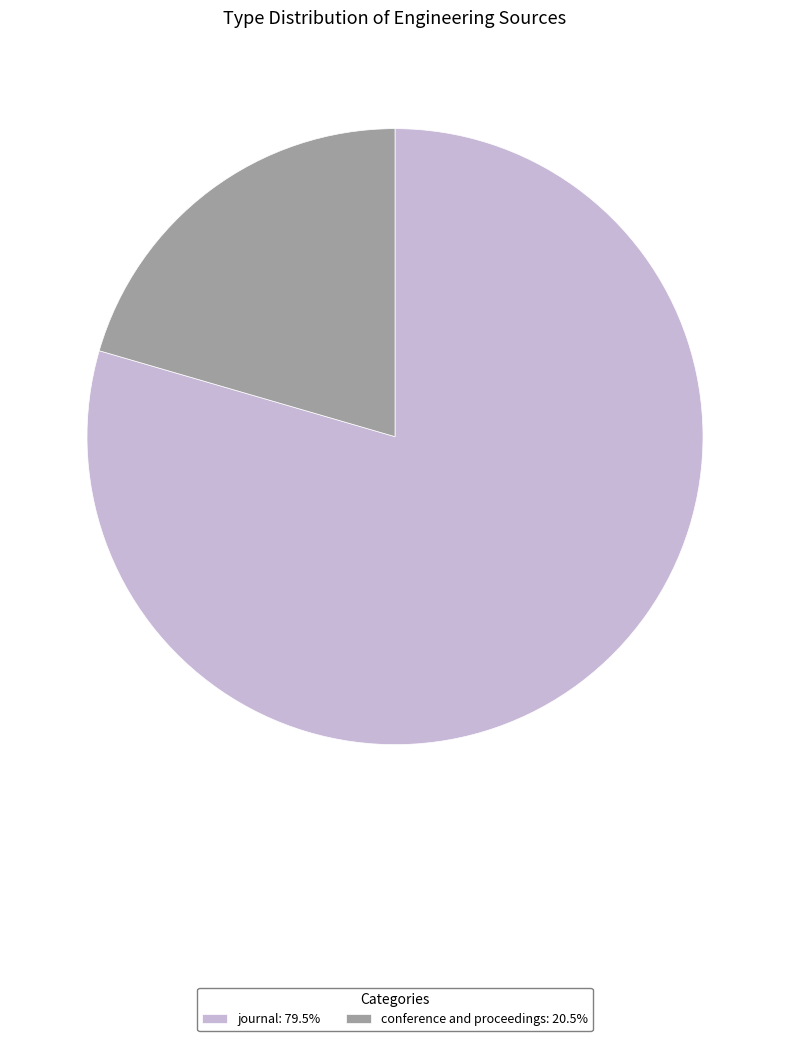

Which category has the biggest portion of the pie?

journal